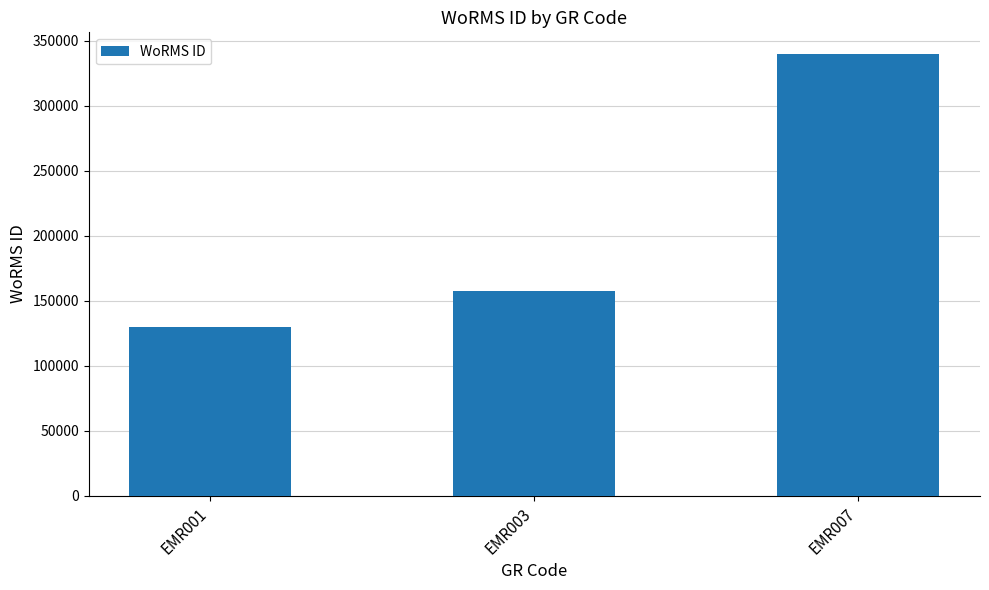

Is it true that the value at EMR001 is 82167?

False